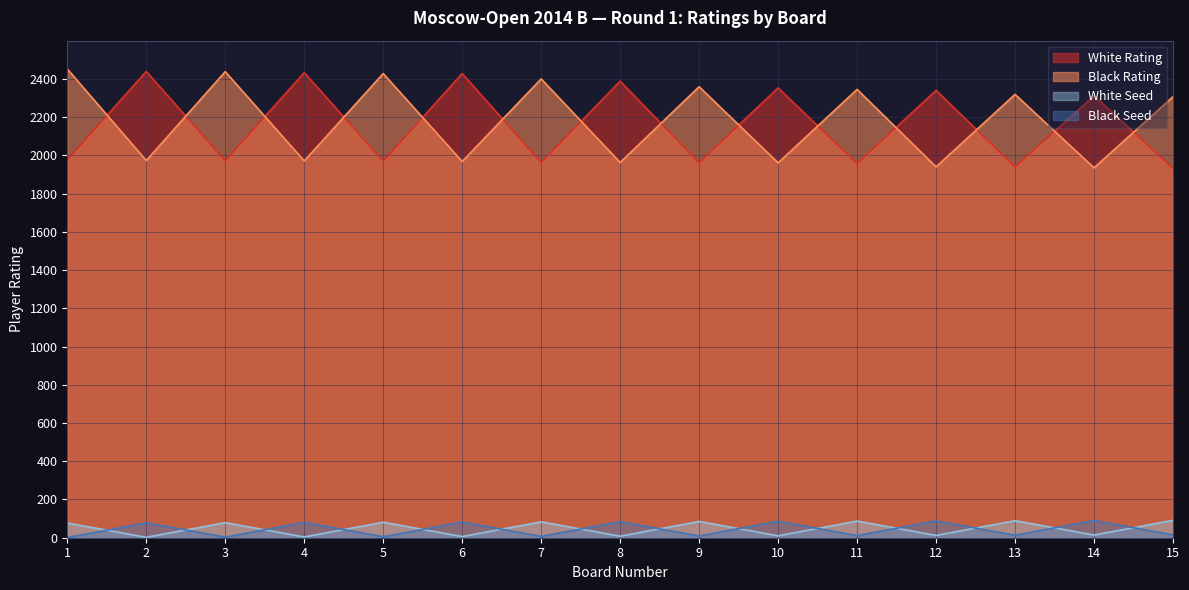

Is it true that White Seed equals 77 at 1?

True